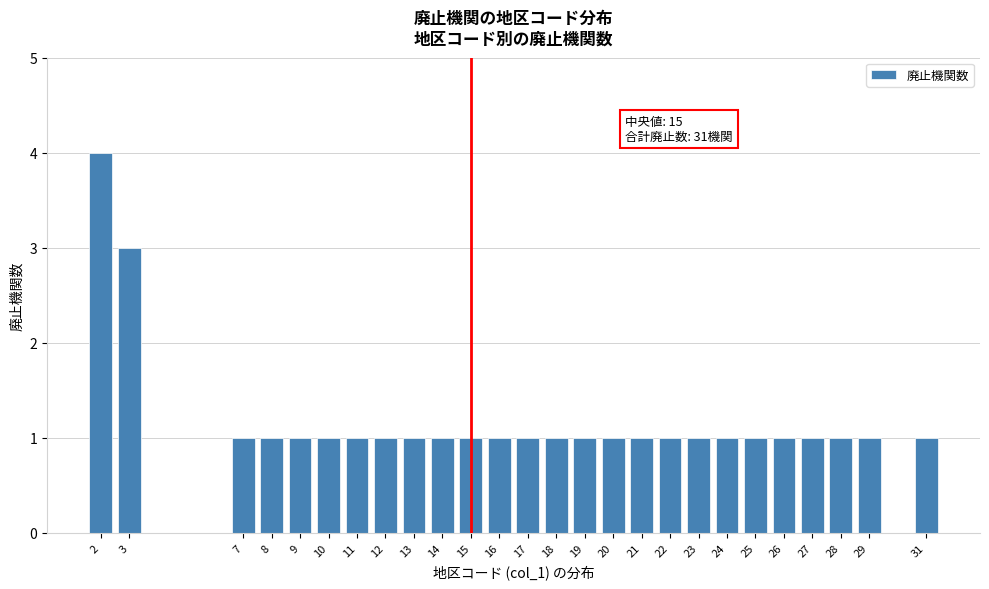

Over which range of the x-axis is the bar tallest?

1.5 to 2.5